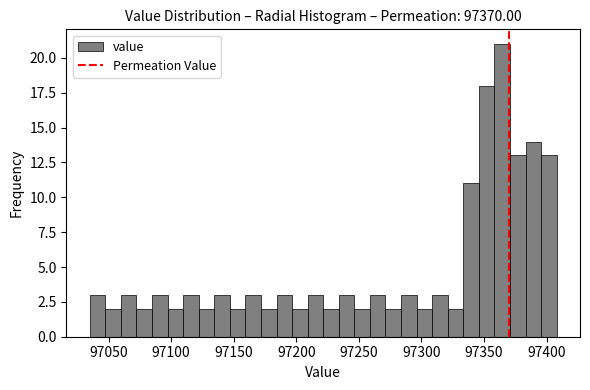

Around what value on the x-axis is the tallest bar? Give the approximate position of its centre, as read against the axis.

97365